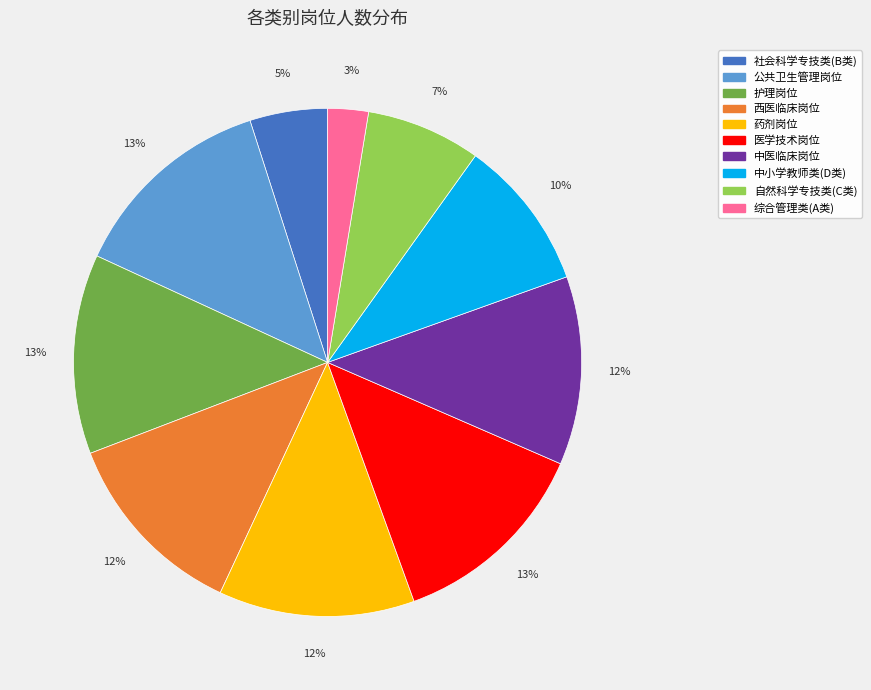

How many segments does this pie chart have?

10